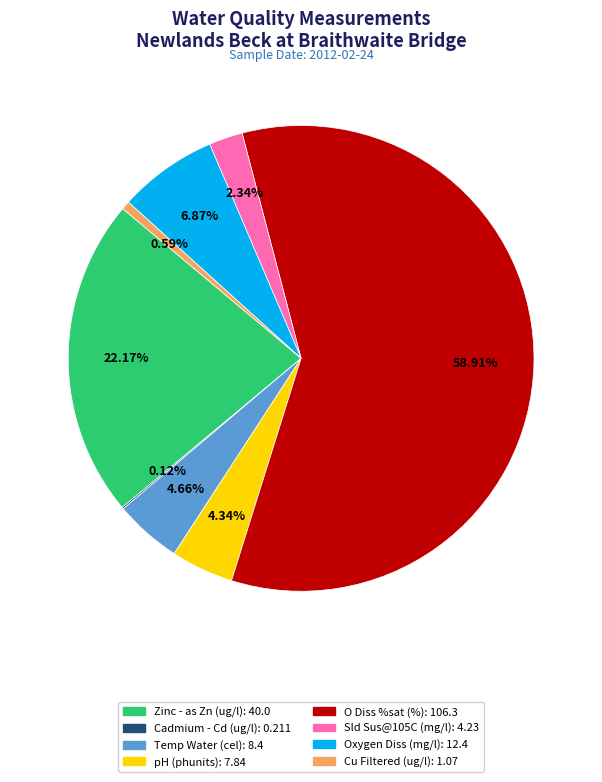

Which slice represents more than half of the pie?

O Diss %sat (%)